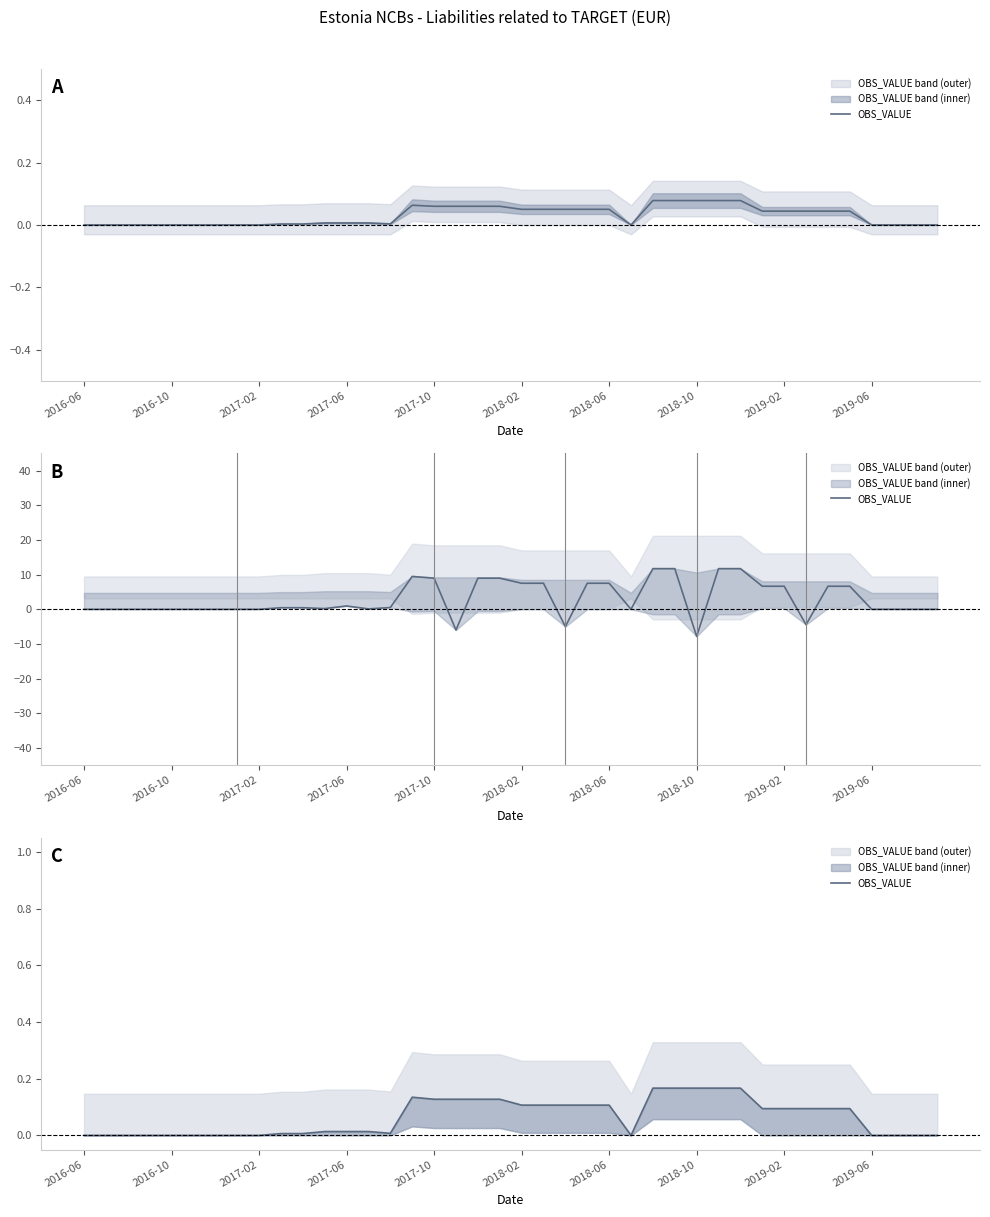

How many interior local peaks (higher than both neighbors) does the data have?

1